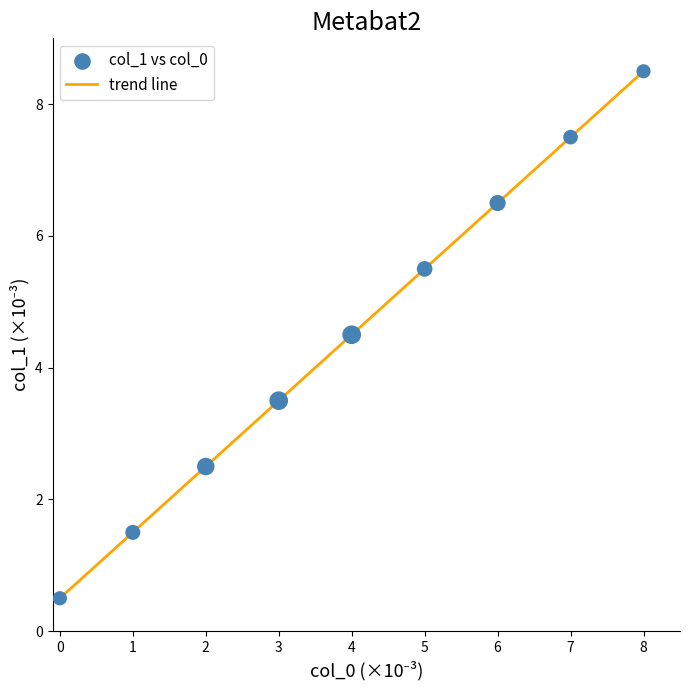

What is the change in value from 6 to 8?

+2.0